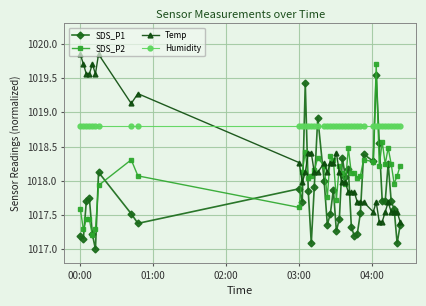

Which series has the largest total across all categories?

Humidity